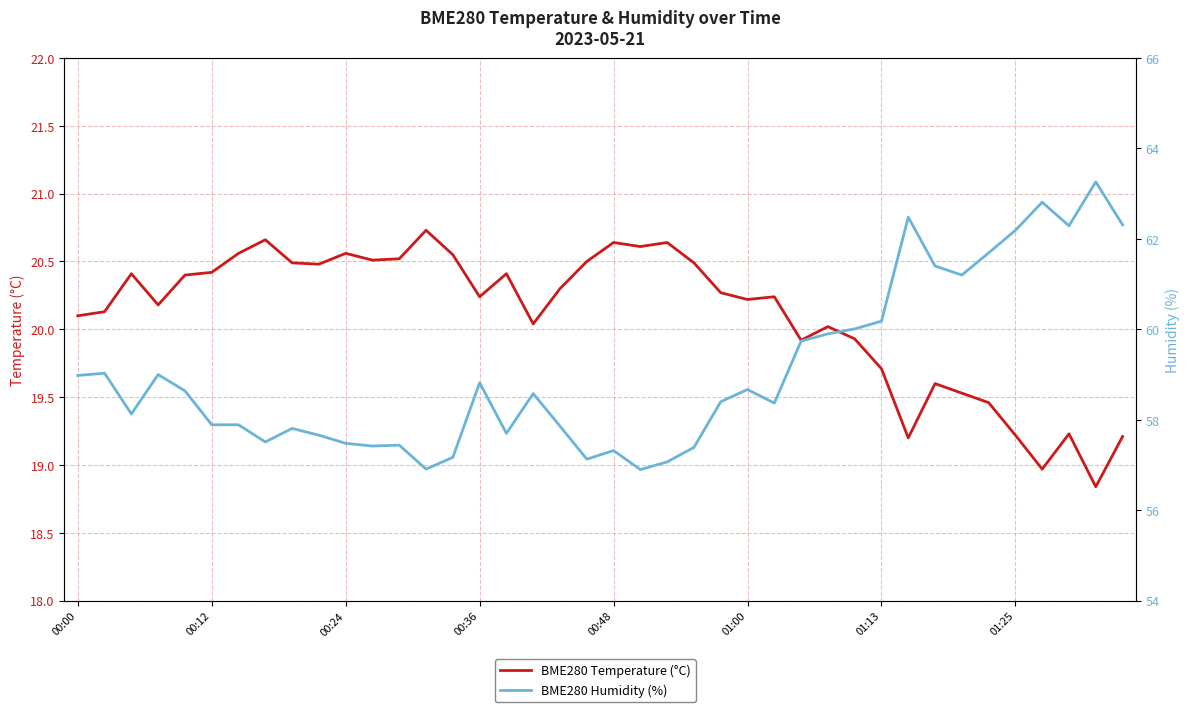

Which has a higher value, 13 or 27?

13